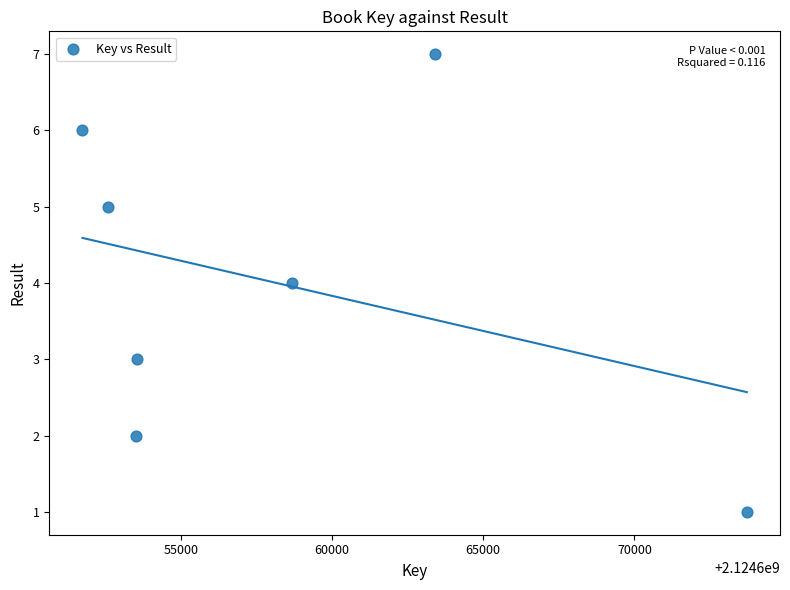

What is the range of Y values (max minus min)?

6